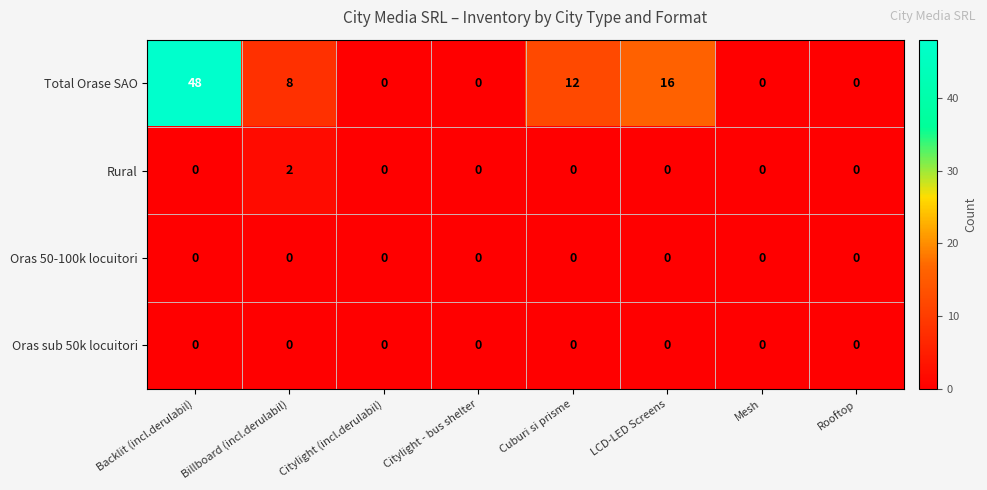

Which label corresponds to the largest value in the chart?

Backlit (incl.derulabil)